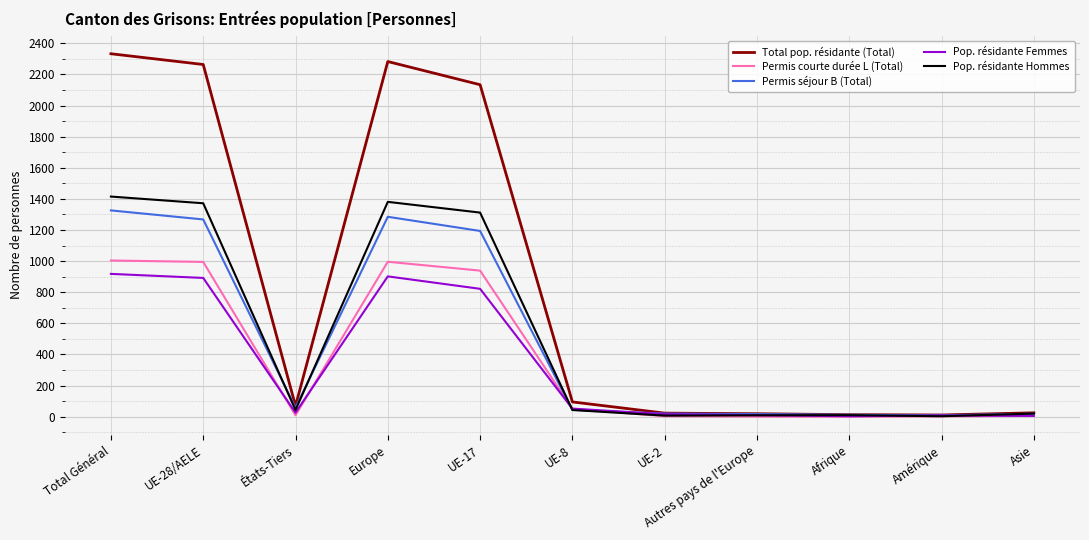

Which series has the largest range (max minus min)?

Total pop. résidante (Total)